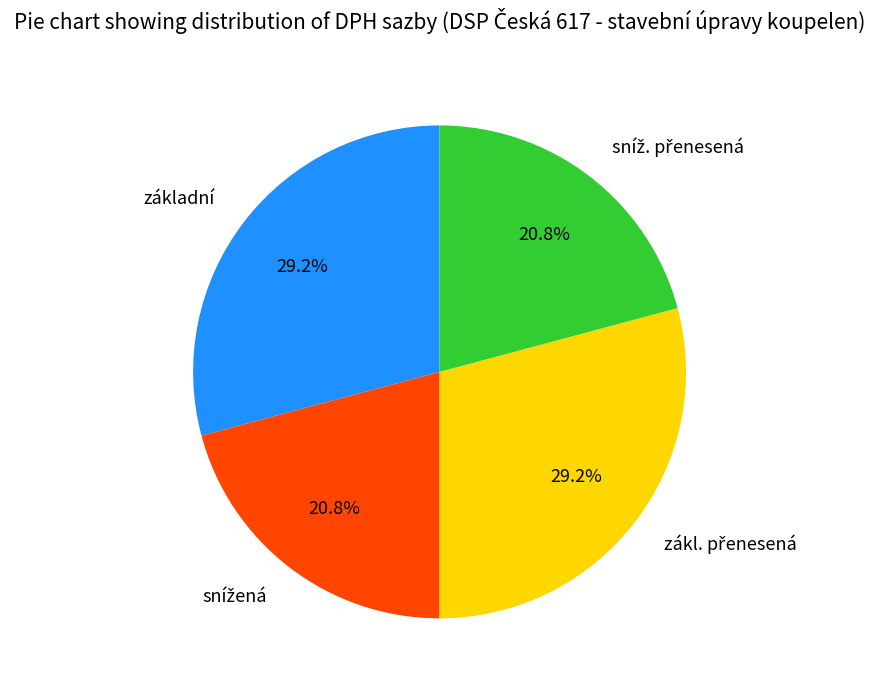

Is there a majority slice in this chart?

No